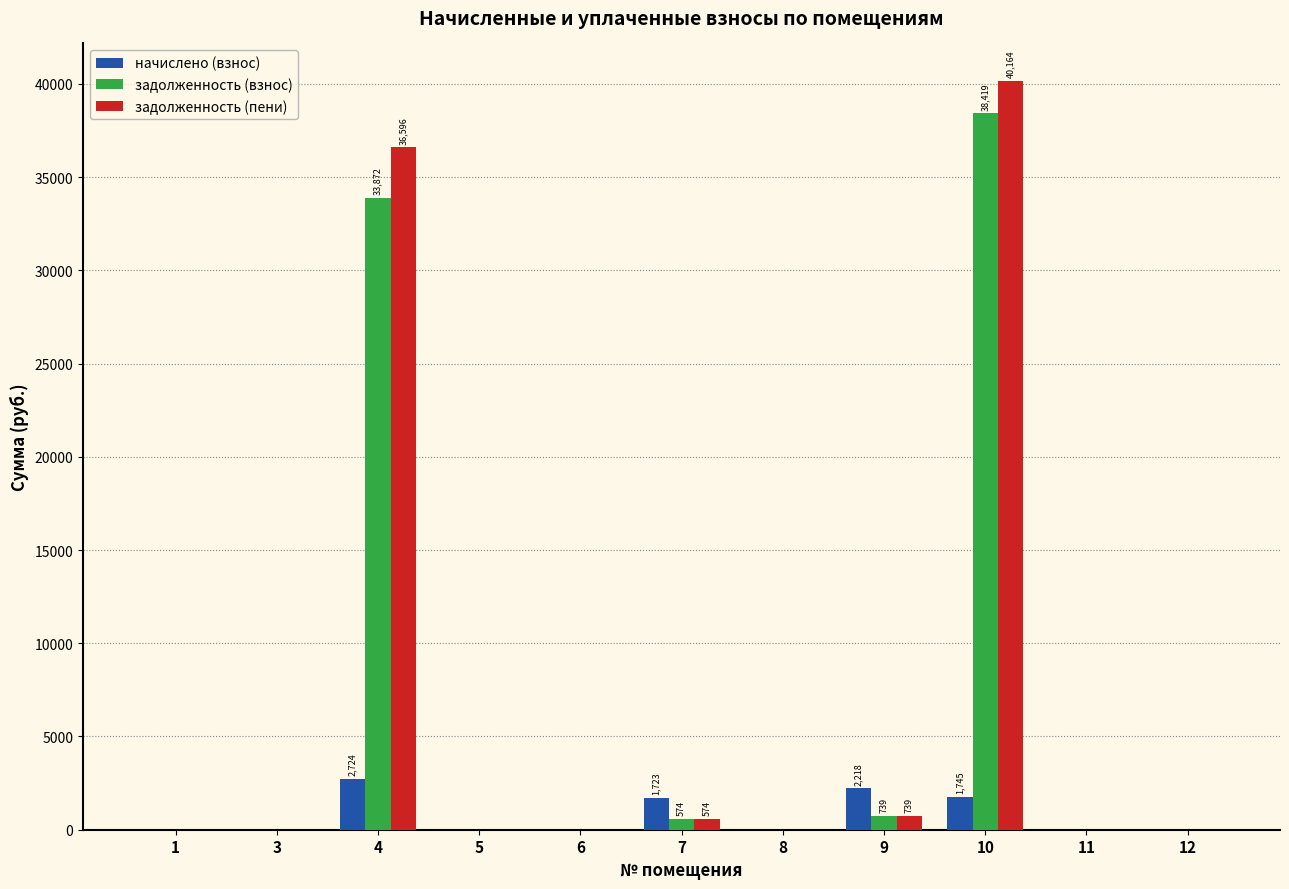

True or false: задолженность (пени) has a value of 0.0 at 8.

True